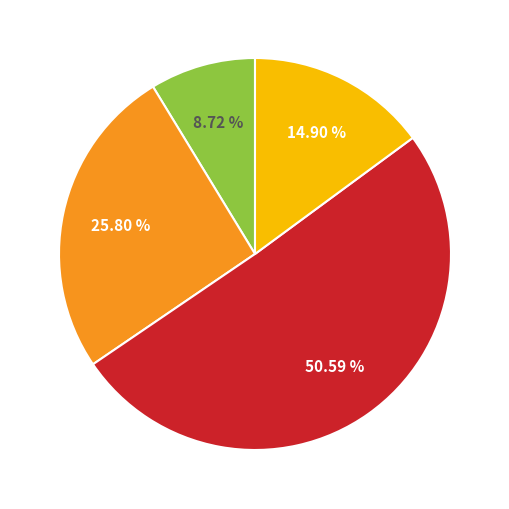

Is there any slice that represents more than half of the pie?

Yes